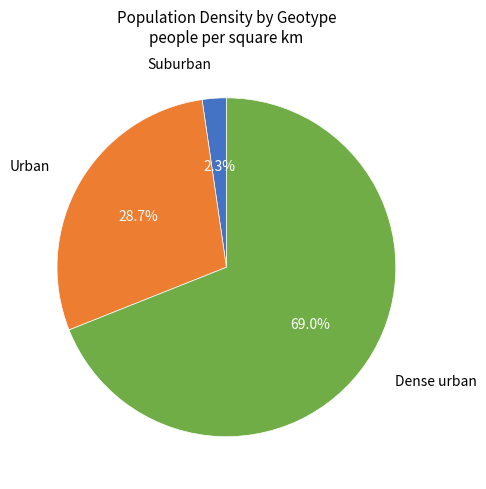

Is there a majority slice in this chart?

Yes